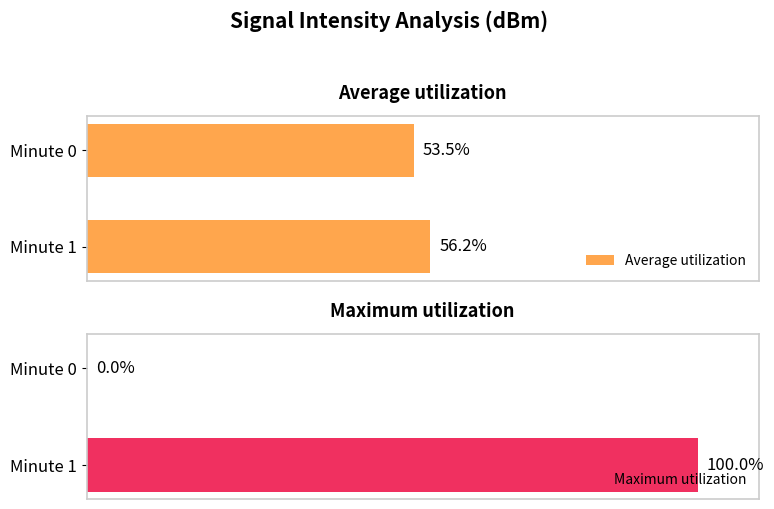

At which label is Average utilization closest to 54?

Minute 0